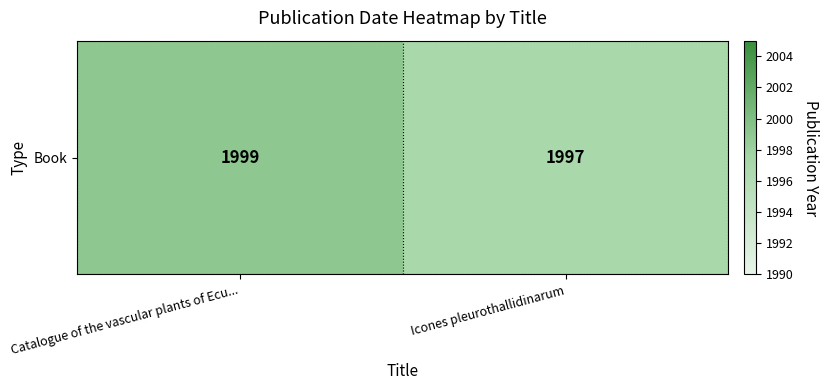

Reading left to right, list all the values displayed in this chart.

1999	1997